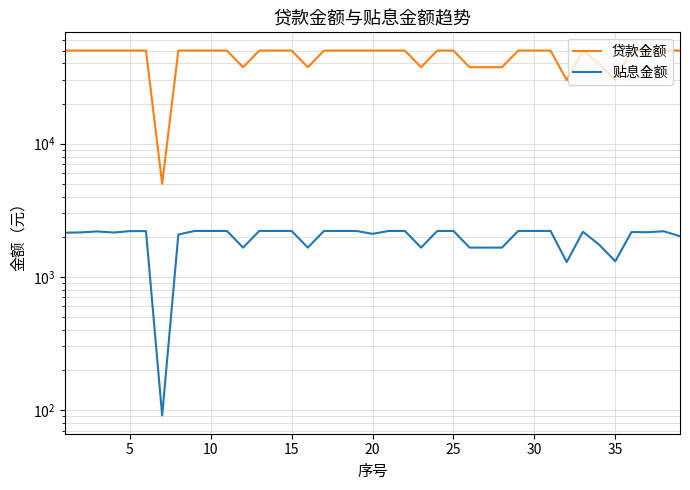

In 贷款金额, how many points are higher than both neighbors (excluding endpoints)?

1